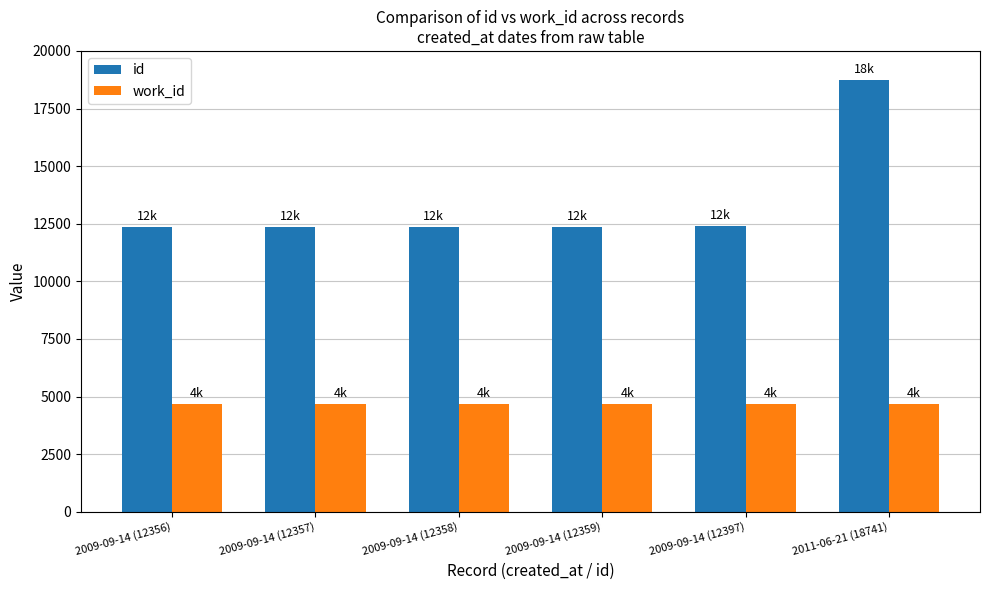

The work_id series shows 7226 at 2009-09-14 (12358). True or false?

False